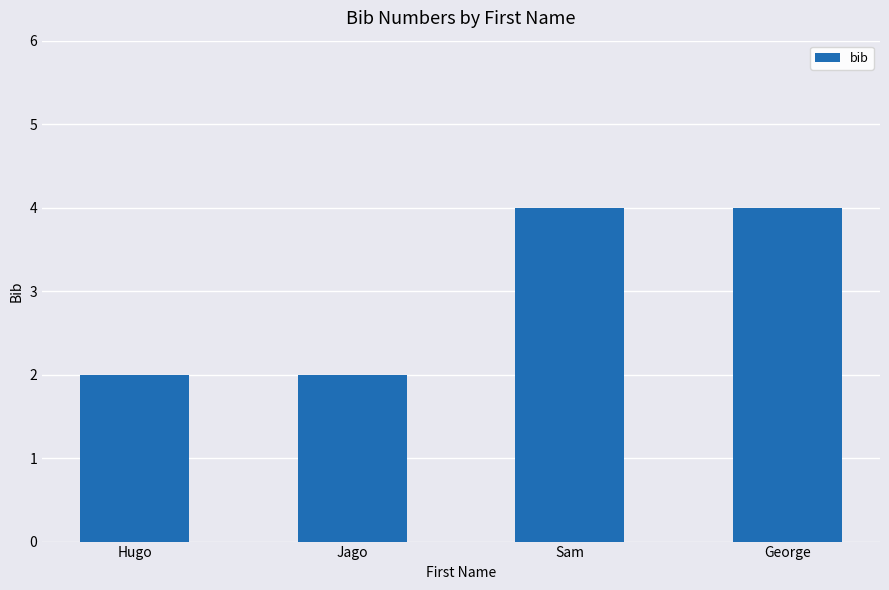

What is the average value?

3